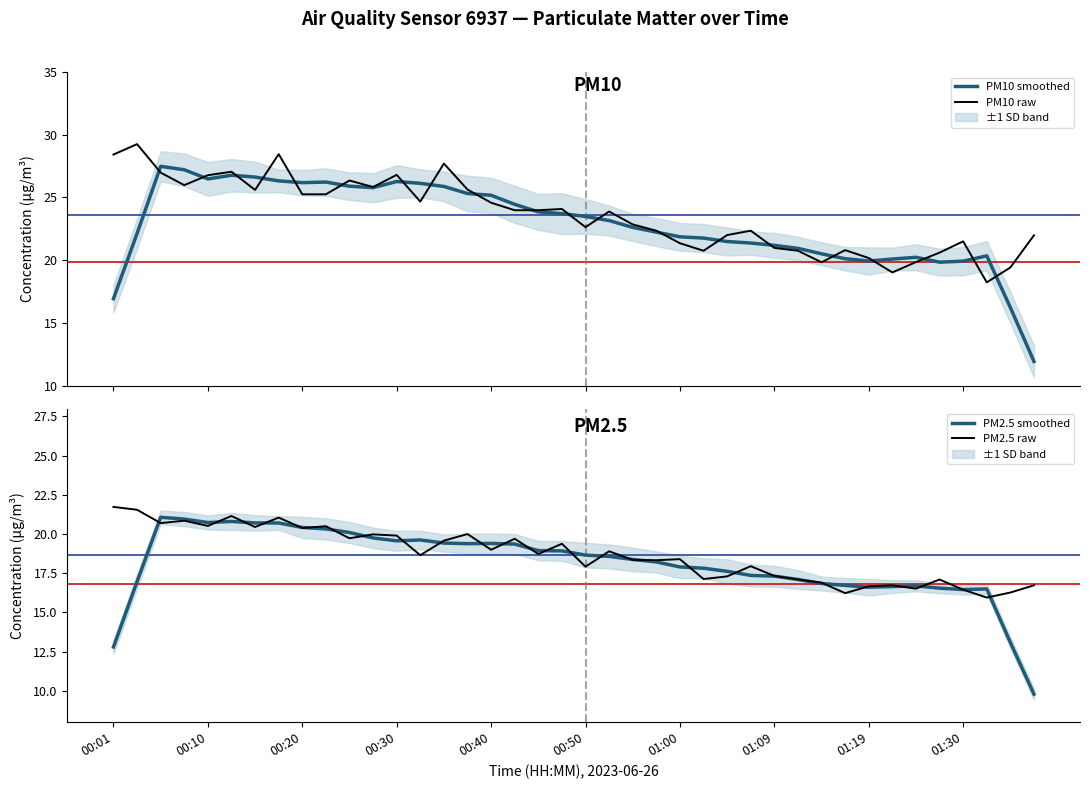

What is the average value of the PM10 (raw) series?

23.6